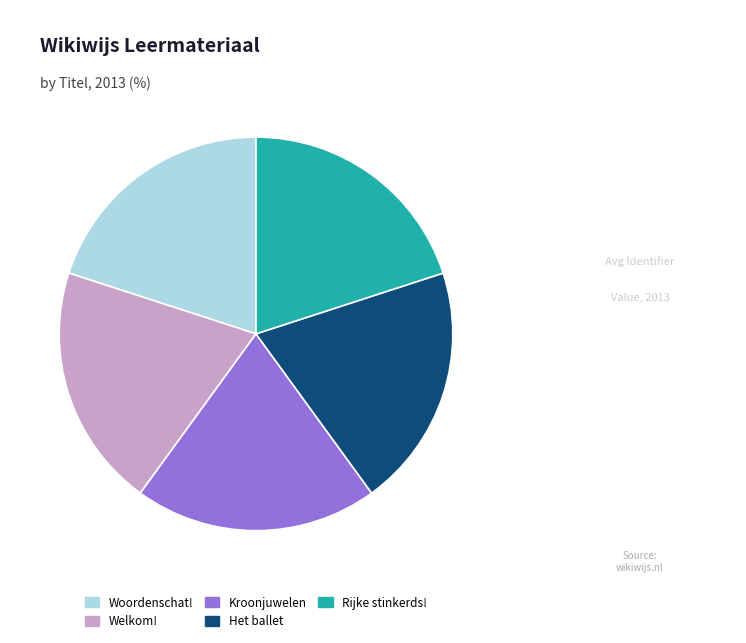

Does any single category account for the majority?

No